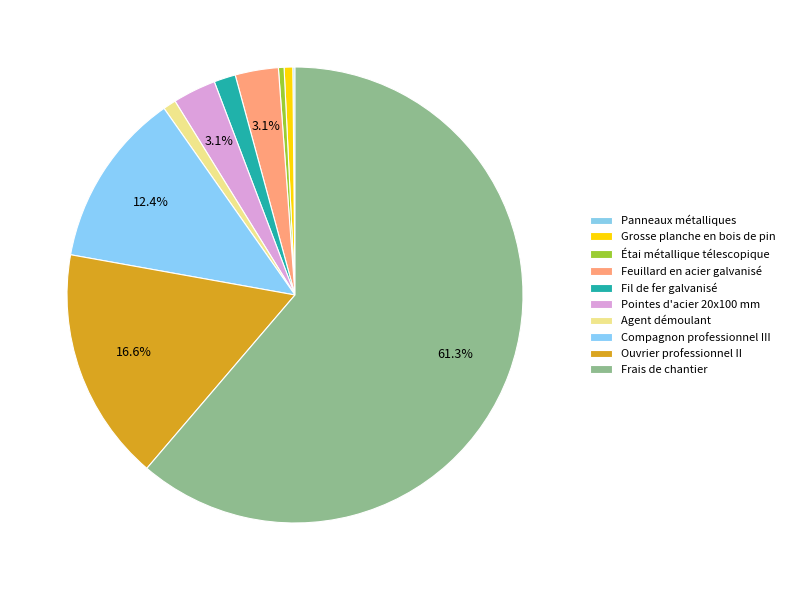

Does Frais de chantier represent more than half of the total?

Yes